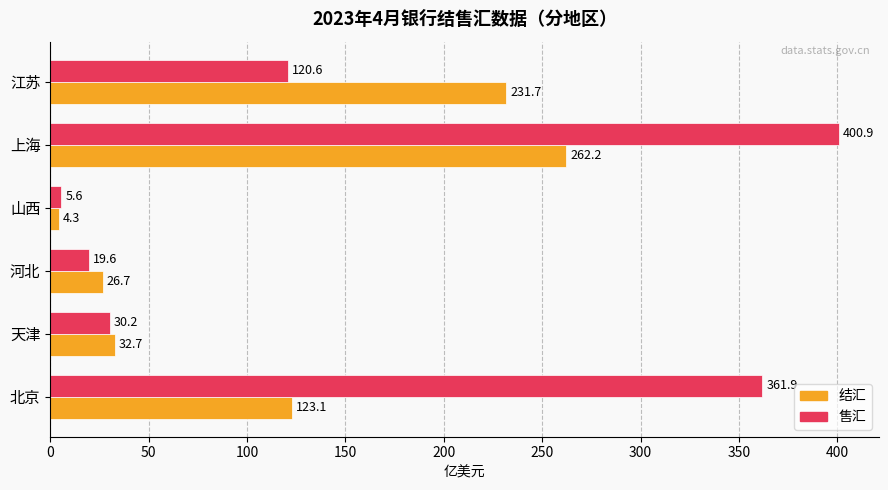

Read the 售汇 value at 天津.

30.2